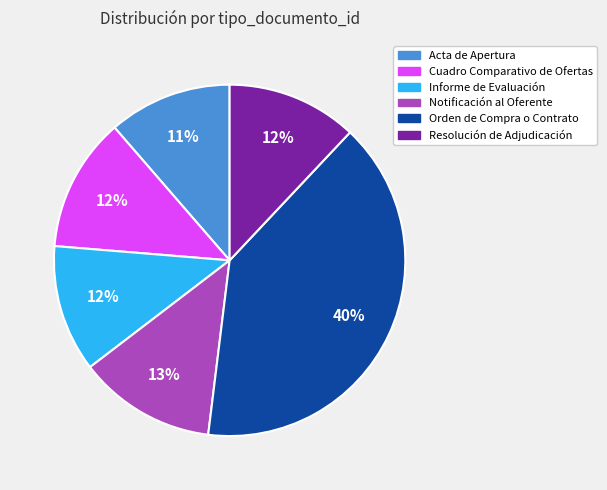

Is it true that Resolución de Adjudicación is 1% of the pie?

False